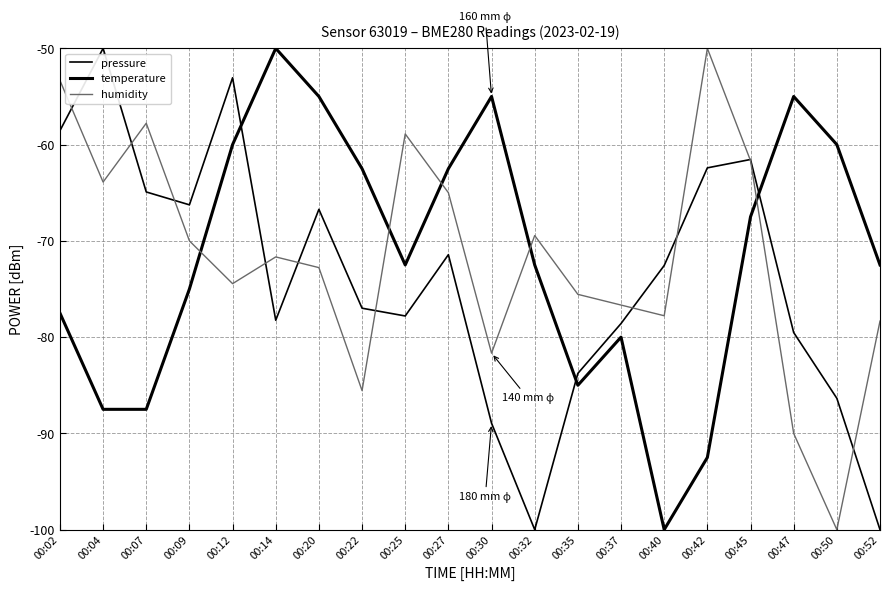

True or false: humidity has more than 0 points higher than both neighbors.

True